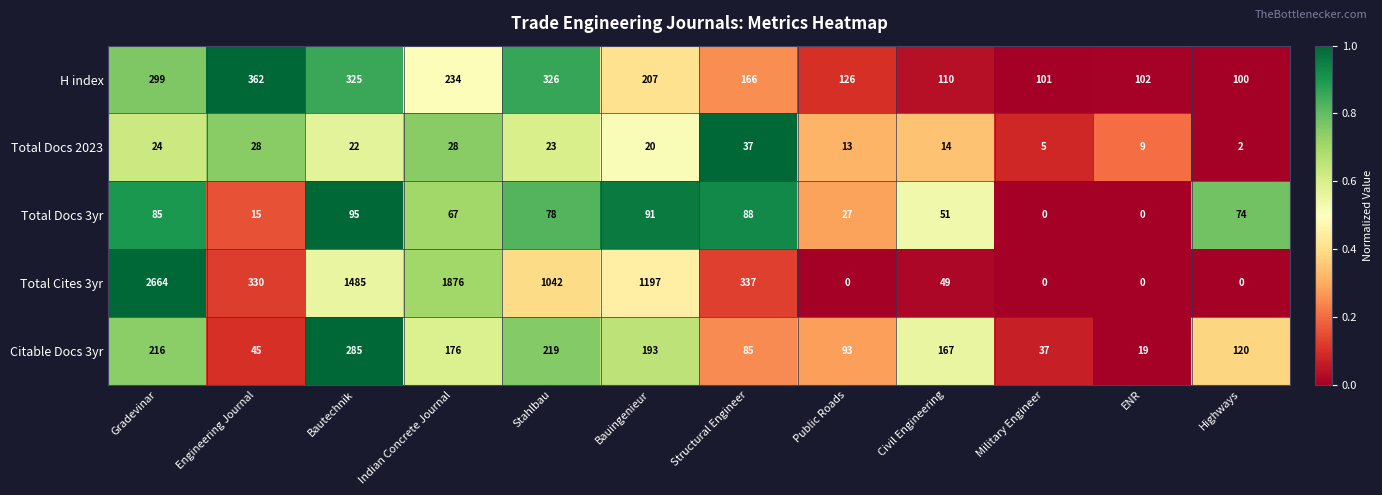

What is the difference between the highest and lowest values at Indian Concrete Journal?

1848